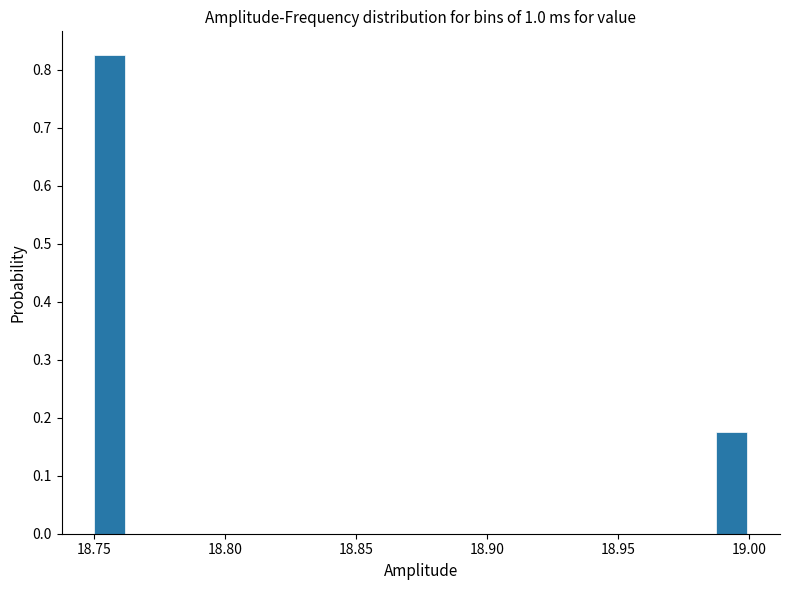

Read against the x-axis, roughly where is the centre of the tallest bar?

18.755